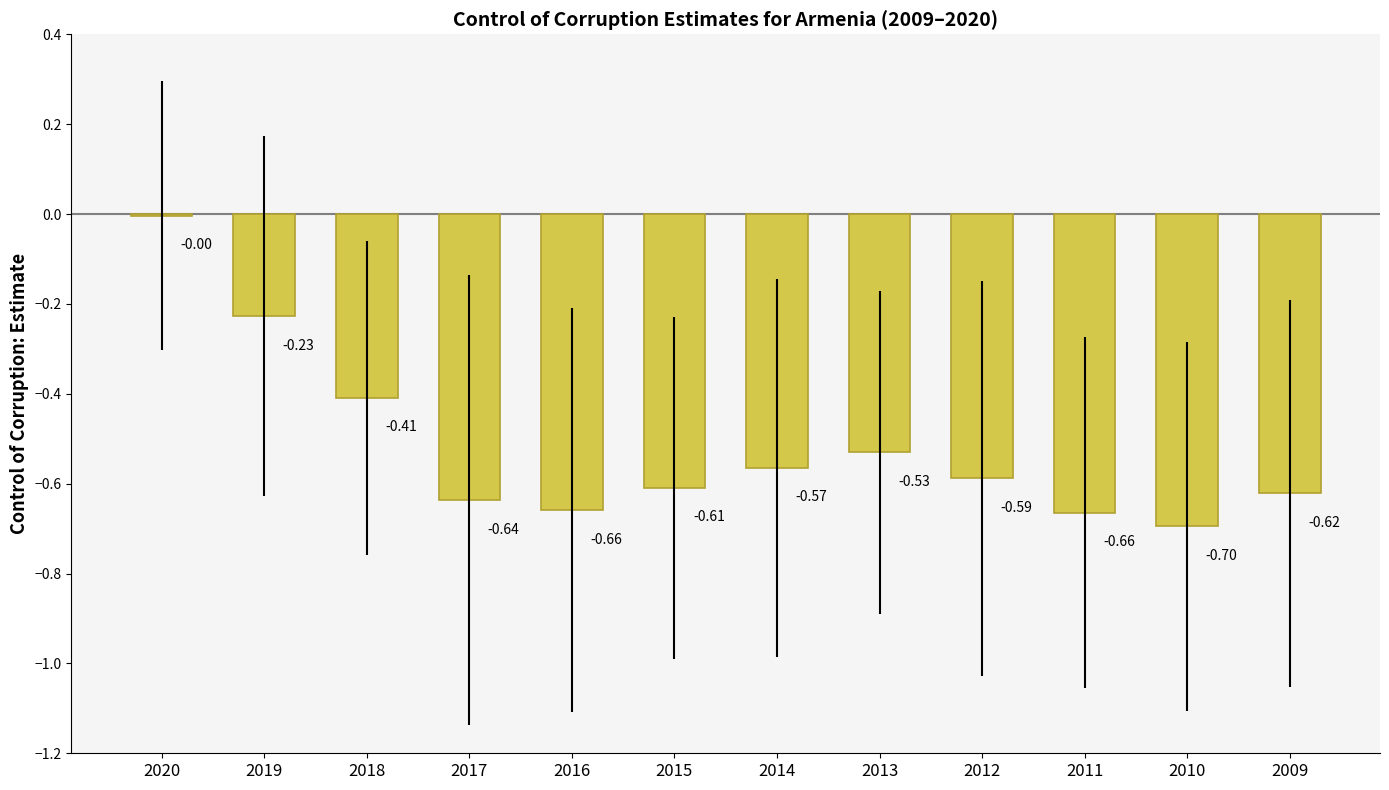

Between 2010 and 2013, which is larger?

2013